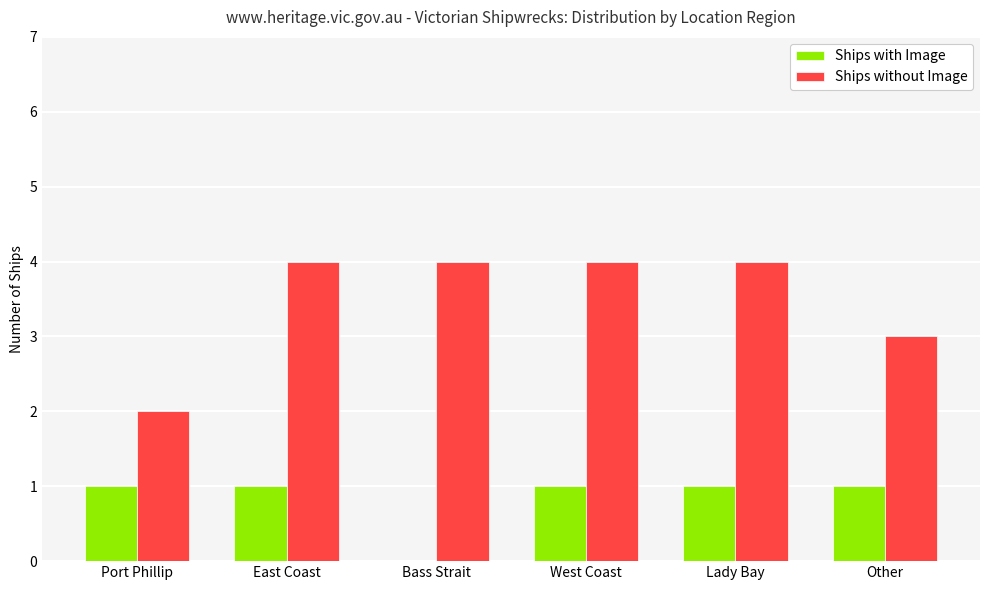

Which series has the widest spread of values?

Ships without Image